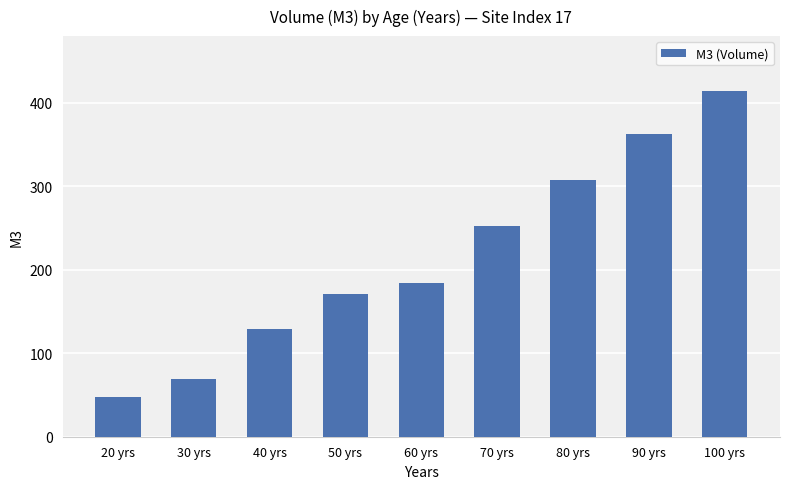

Reading left to right, what are all the values shown in this chart?

20 yrs=48.0	30 yrs=69.6	40 yrs=129.6	50 yrs=171.2	60 yrs=184.0	70 yrs=252.8	80 yrs=308.0	90 yrs=362.4	100 yrs=414.4